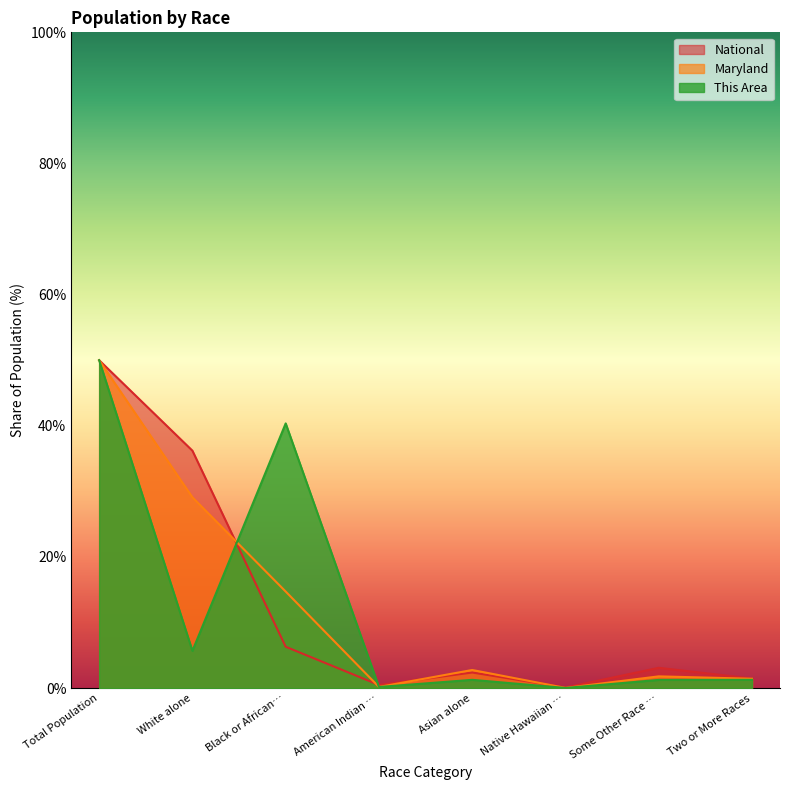

Where does the National series first go above 3?

Total Population